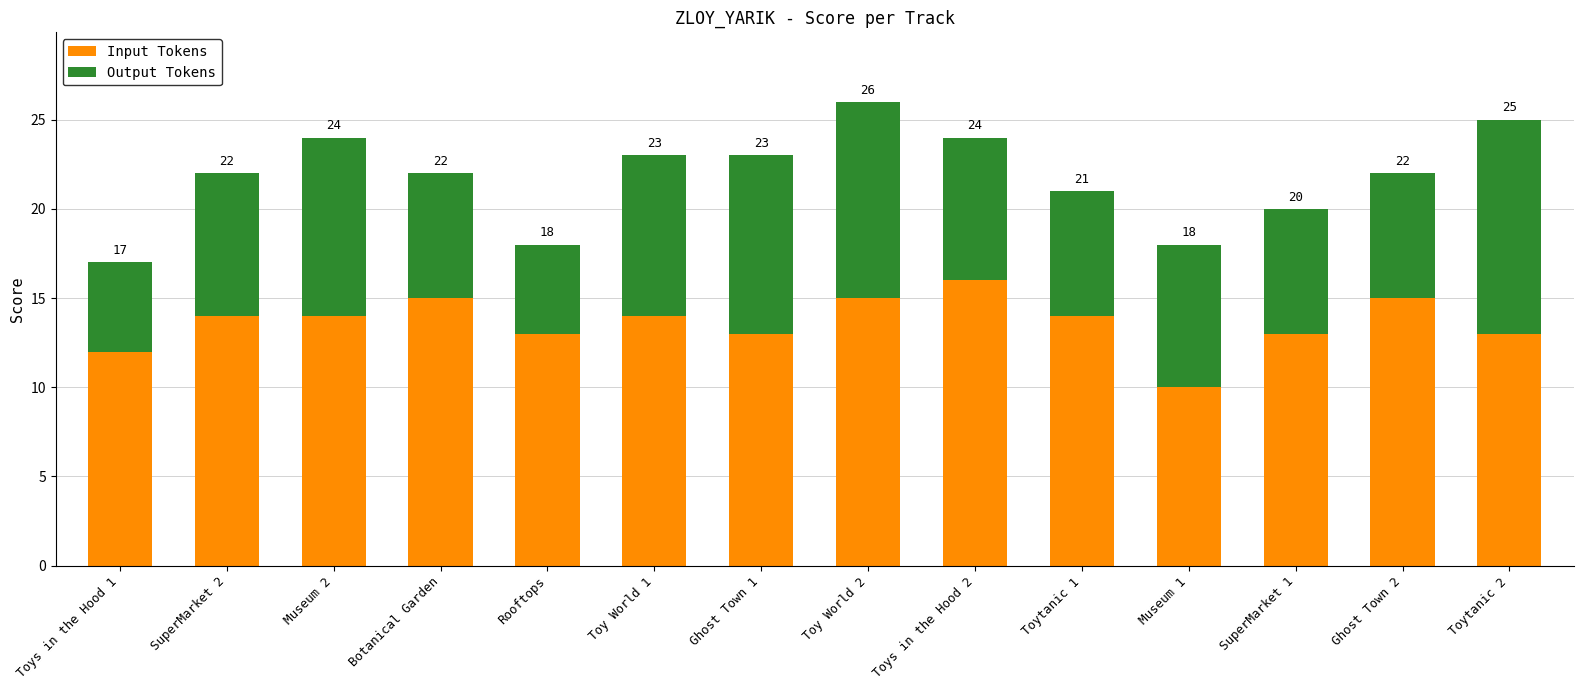

Does the chart contain any negative values?

No